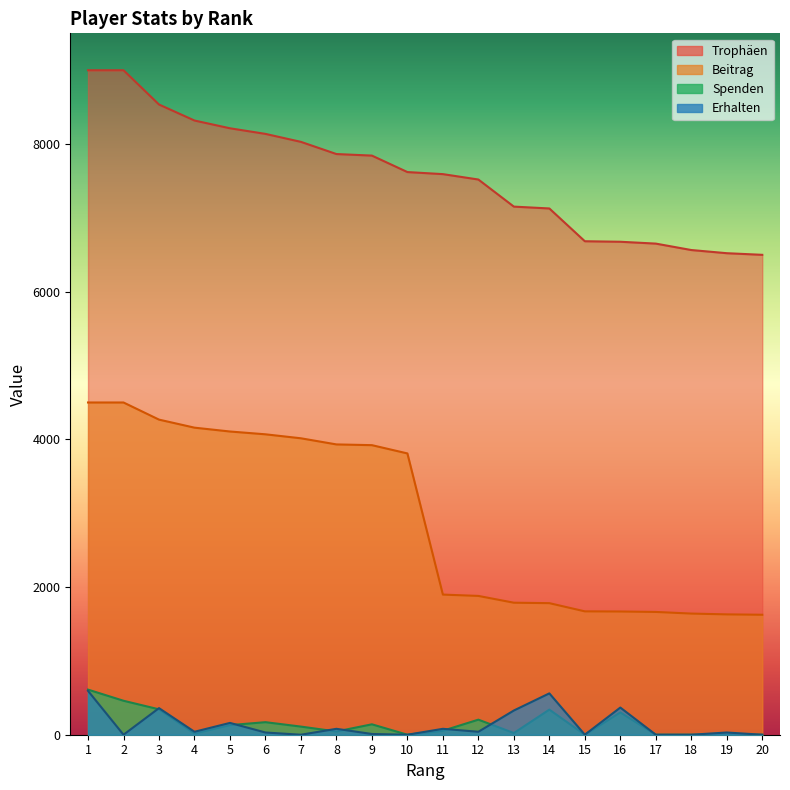

True or false: Trophäen has a value of 6229 at 1.

False